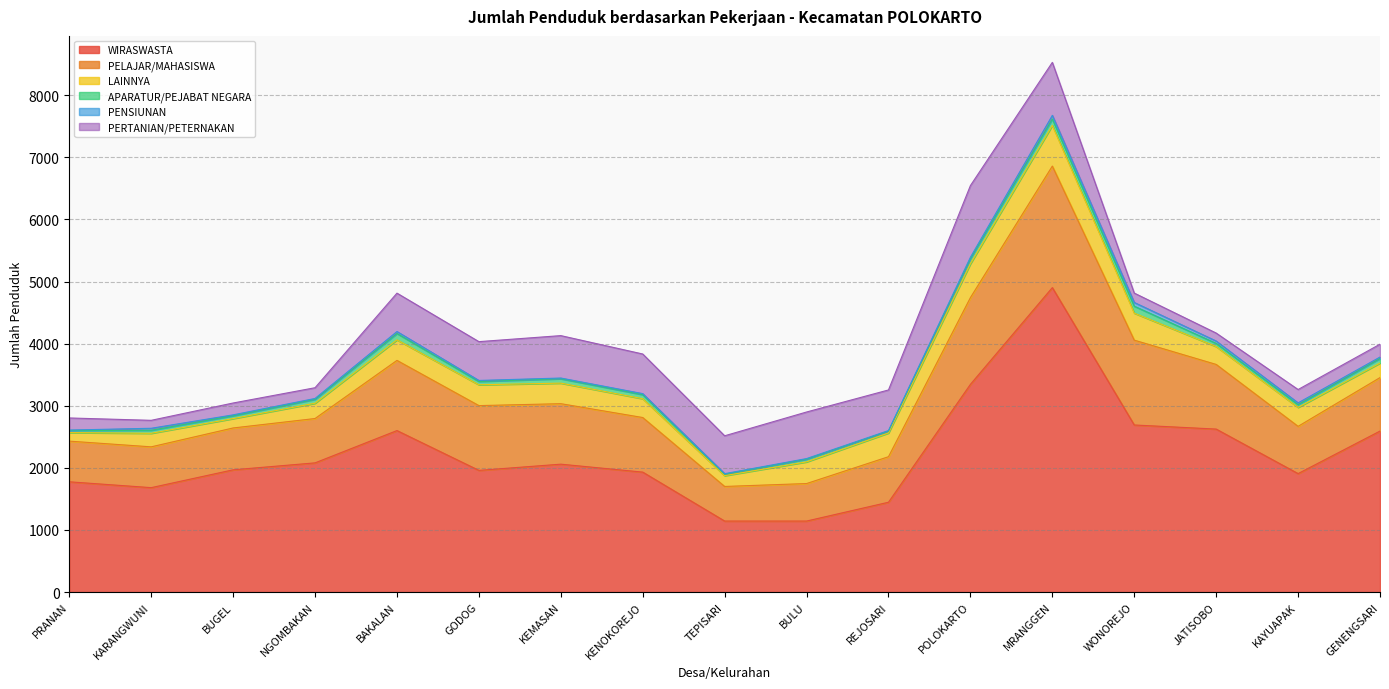

What is the label of the 10th point from the left?

BULU